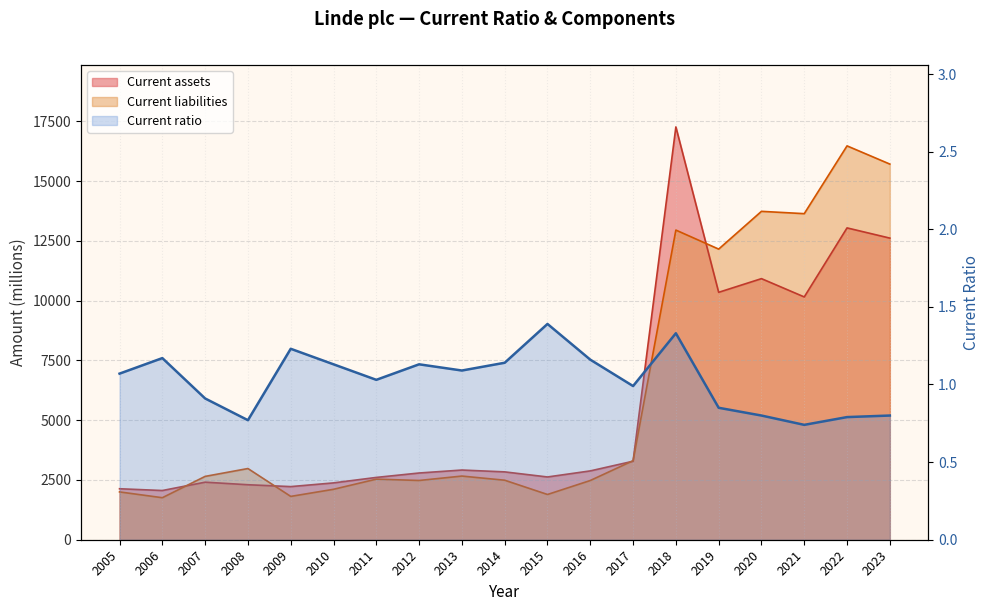

Reading left to right, transcribe all the data shown in this chart.

2005=1.1	2006=1.2	2007=0.9	2008=0.8	2009=1.2	2010=1.1	2011=1.0	2012=1.1	2013=1.1	2014=1.1	2015=1.4	2016=1.2	2017=1.0	2018=1.3	2019=0.8	2020=0.8	2021=0.7	2022=0.8	2023=0.8